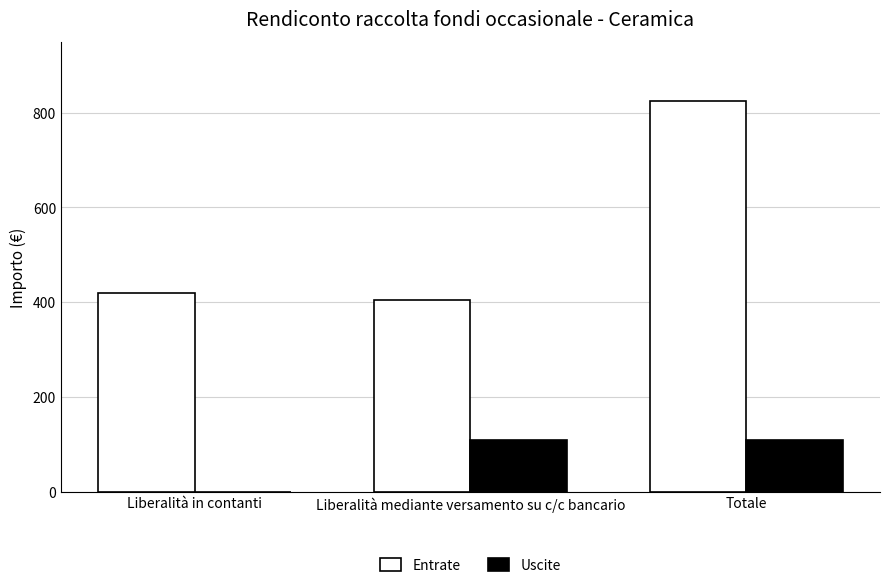

What is the total value across all series at Liberalità in contanti?

420